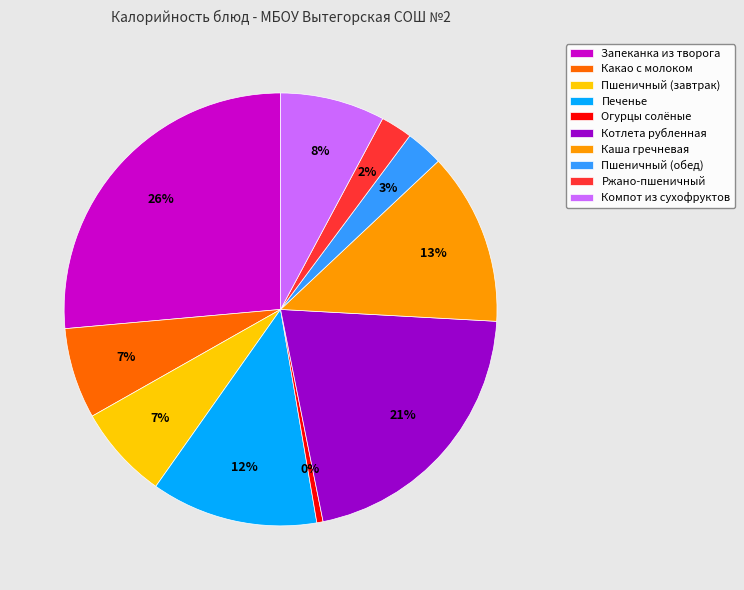

How many segments does this pie chart have?

10